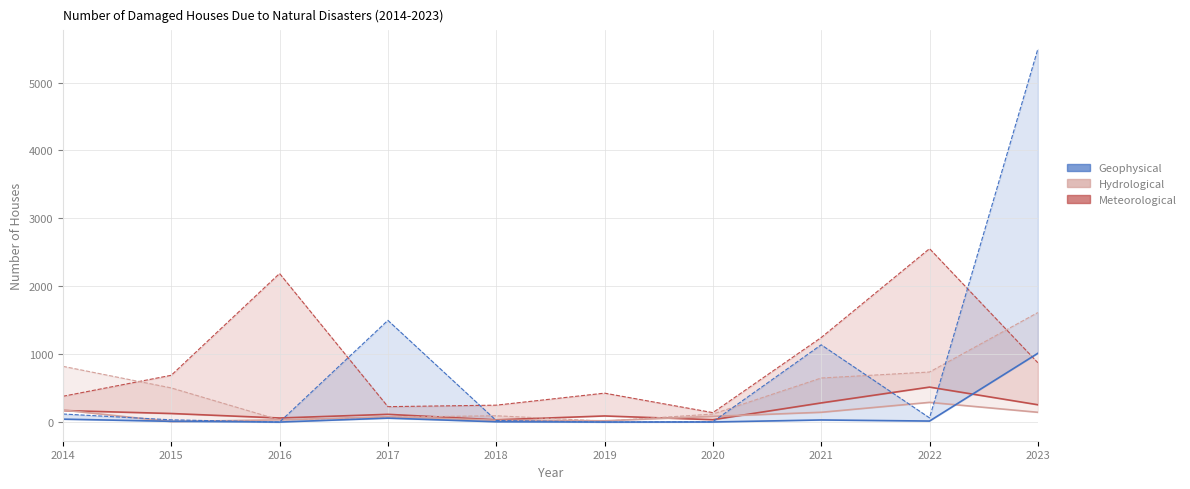

At which category does the chart reach its minimum across all series?

2016